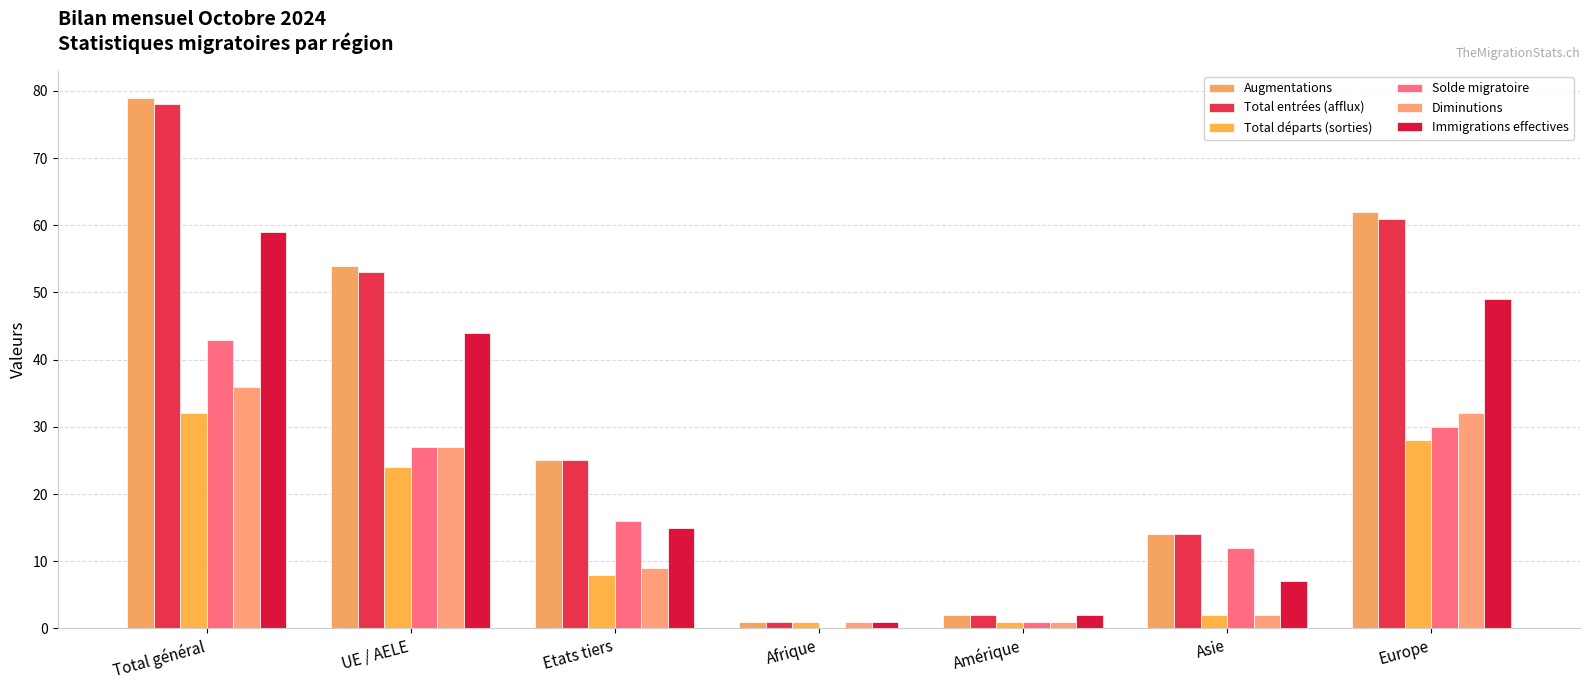

Where does the Diminutions series first go above 9?

Total général